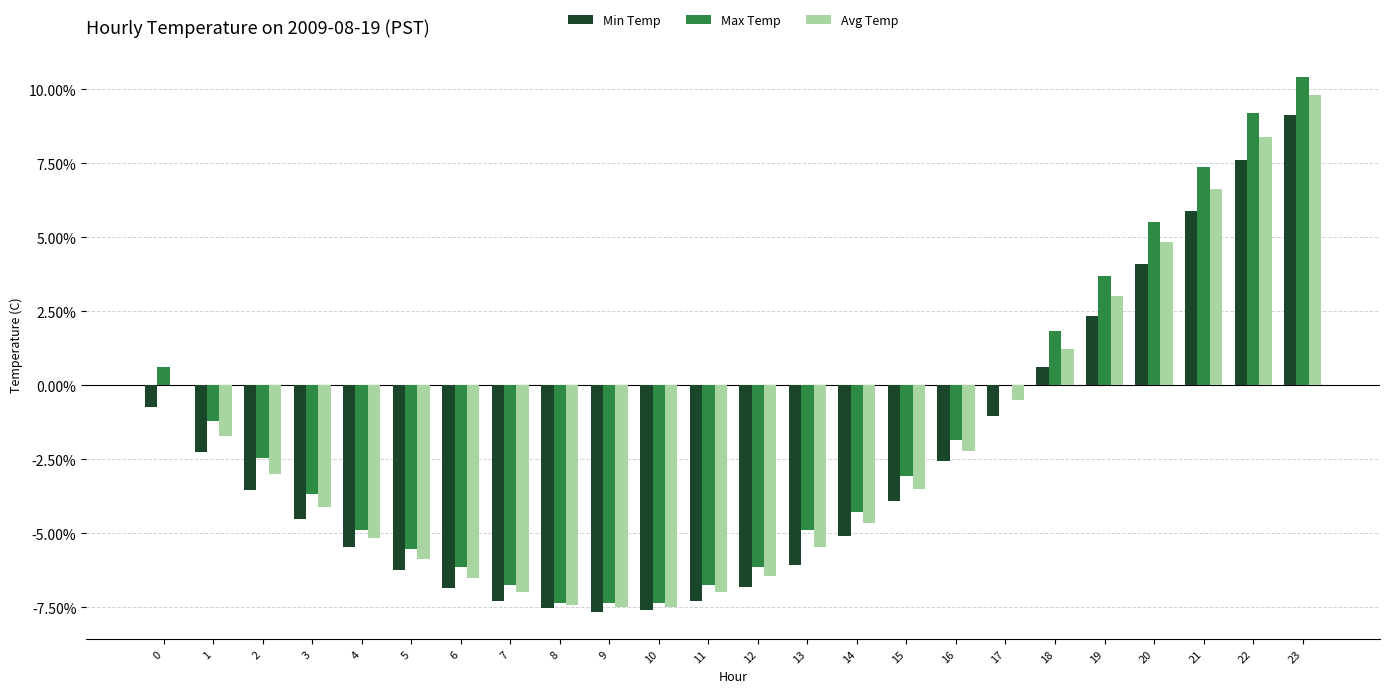

Which series changed the most between 3 and 13?

Min Temp